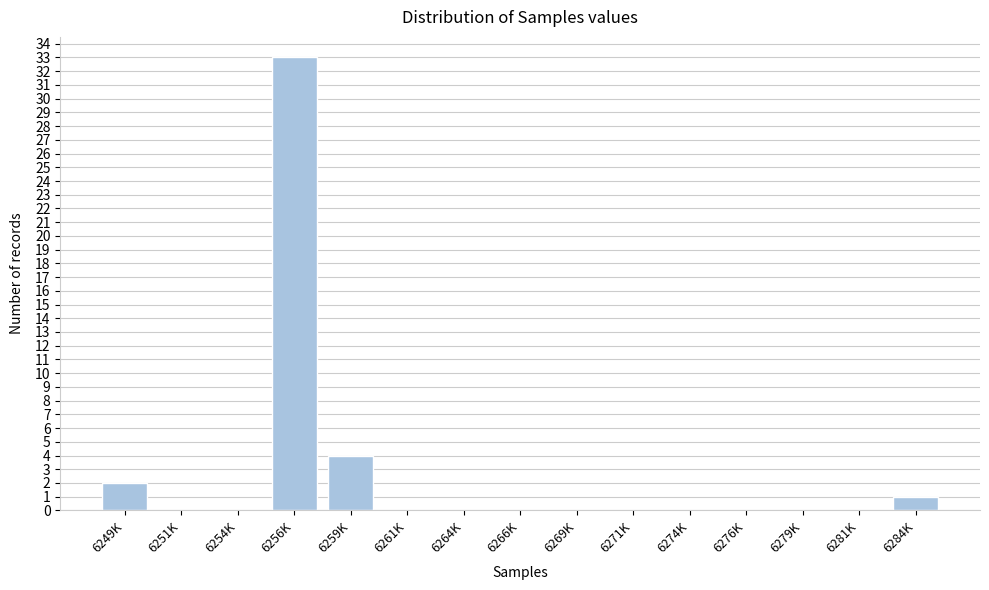

Reading left to right, transcribe all the data shown in this chart.

6249K=2	6251K=0	6254K=0	6256K=33	6259K=4	6261K=0	6264K=0	6266K=0	6269K=0	6271K=0	6274K=0	6276K=0	6279K=0	6281K=0	6284K=1